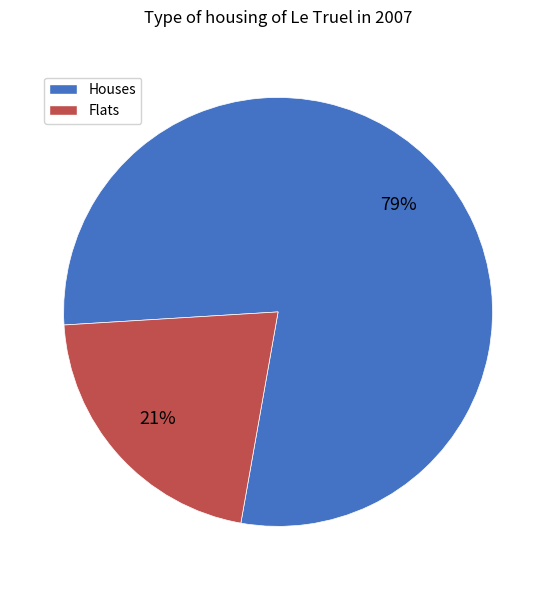

The Houses slice represents 90% of the pie. True or false?

False